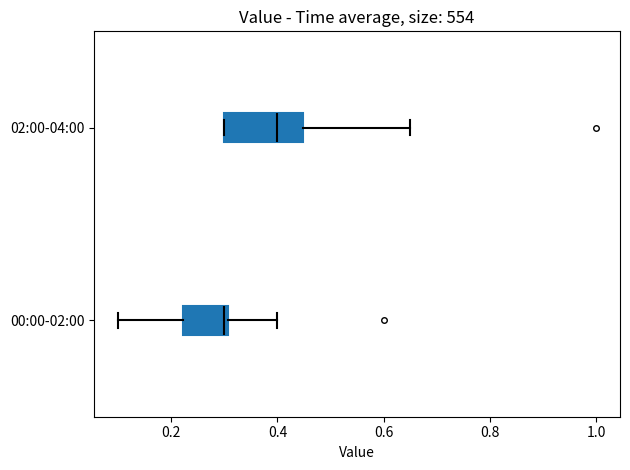

Reading bottom to top, transcribe this box plot: for each box, give where its median line is, the range the box spans, and where its two whiskers end, as read against the x-axis. The values are not printed on the chart, so give them approximately, as read against the axis.

00:00-02:00: median 0.30 (just left of the box's right edge), box 0.22 to 0.30, whiskers 0.10 to 0.40
02:00-04:00: median 0.40, box 0.30 to 0.44, whiskers 0.30 to 0.66